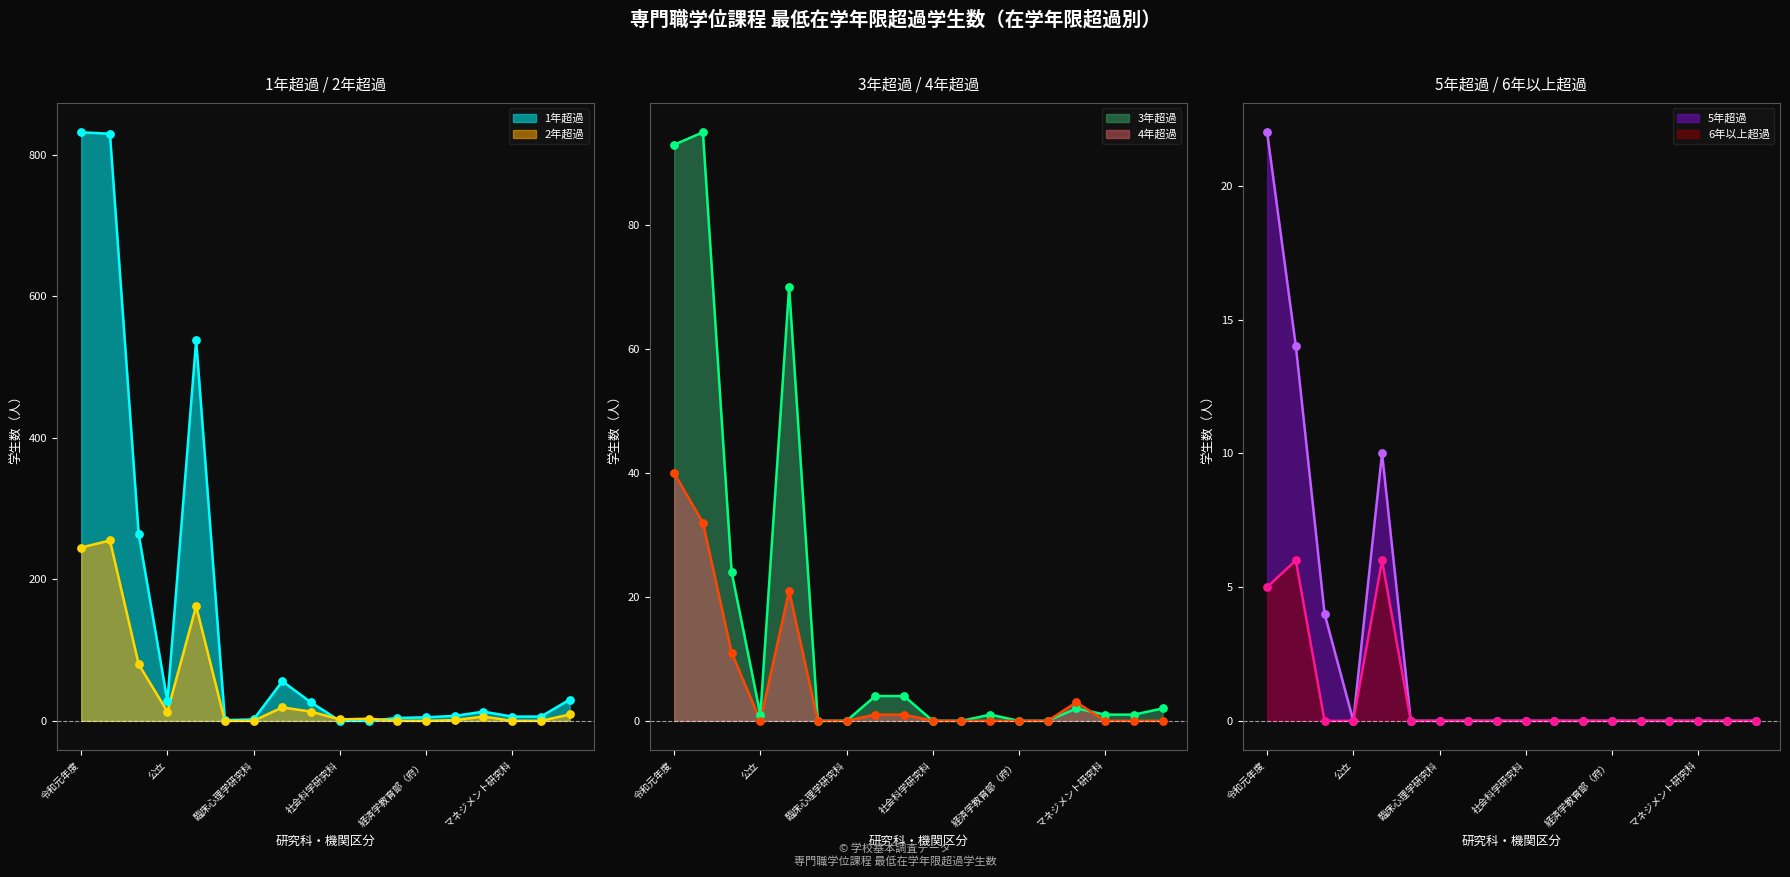

Is the value of 1年超過 at 政治学研究科 greater than the value of 3年超過 at ビジネス科学研究科?

No